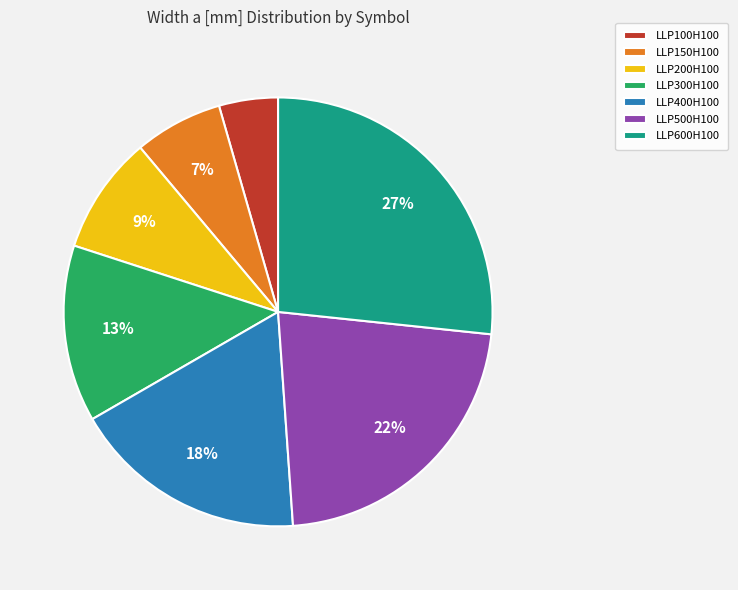

To the nearest percent, what portion does LLP300H100 represent?

13%